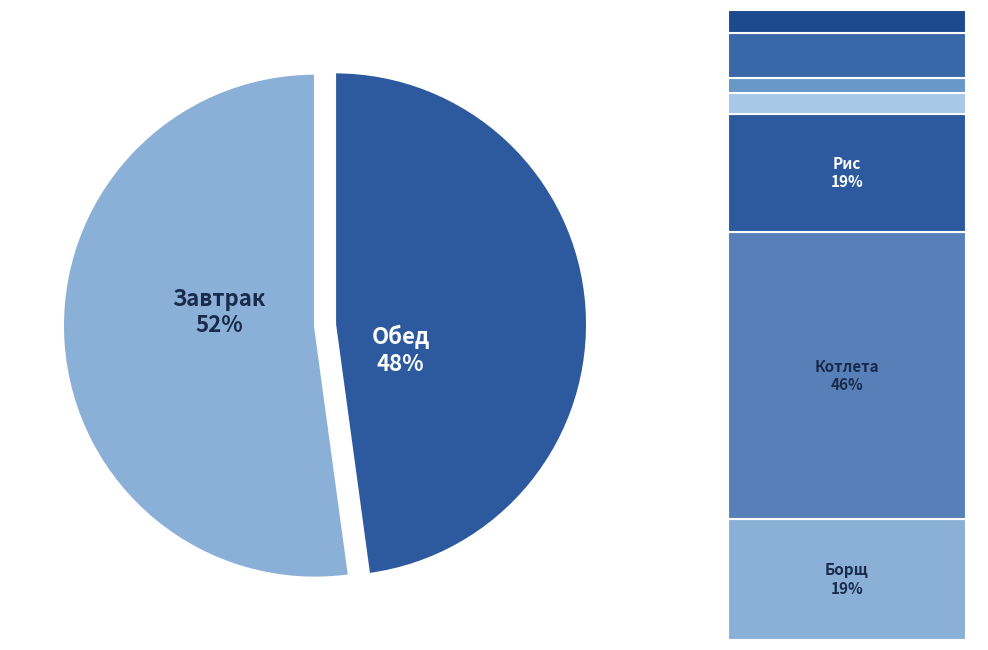

How many segments does this pie chart have?

2